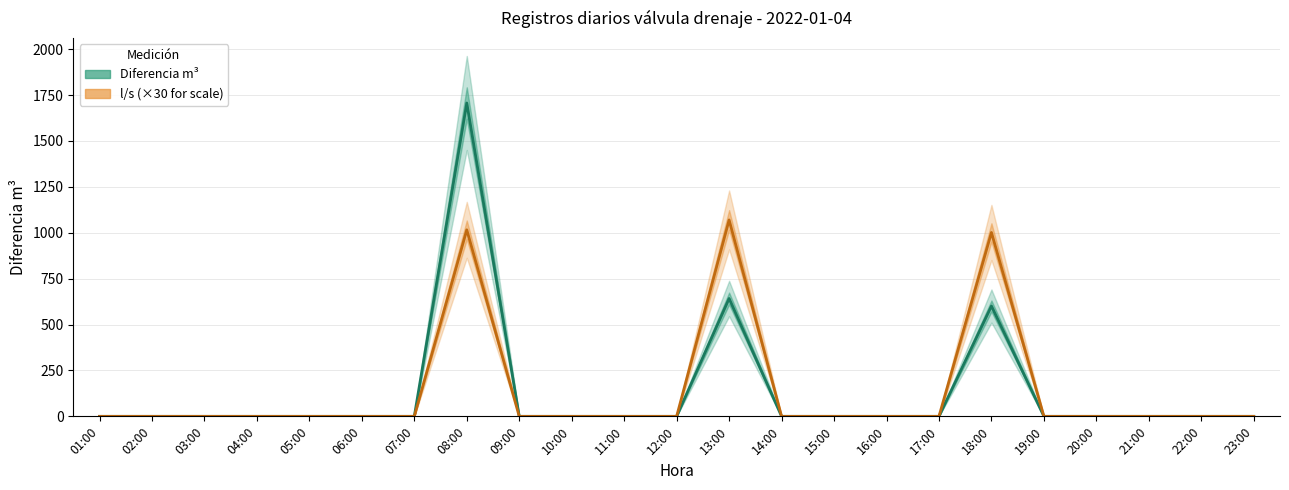

The value of Diferencia m³ at 09:00 is -951.3. True or false?

False